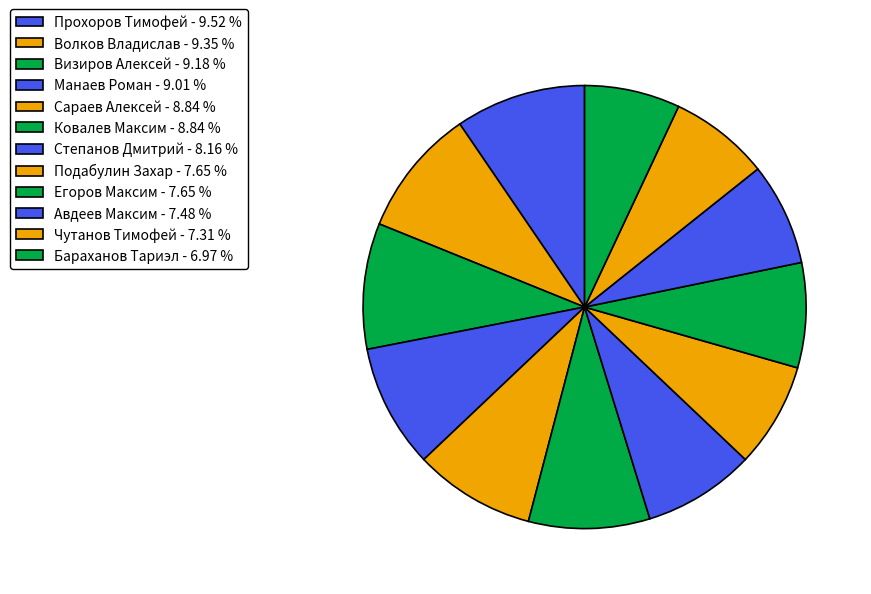

Is there a majority slice in this chart?

No